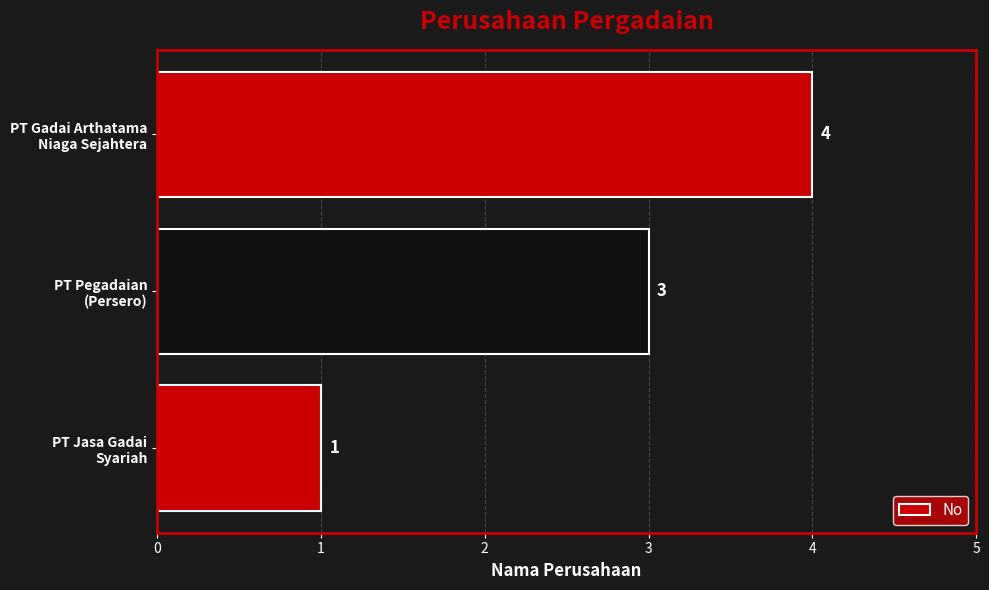

How many bars are there in total?

3